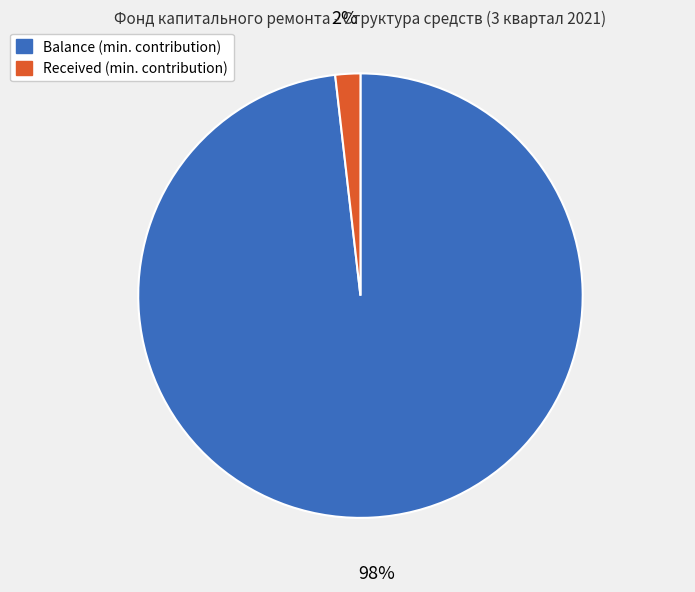

How many segments does this pie chart have?

2